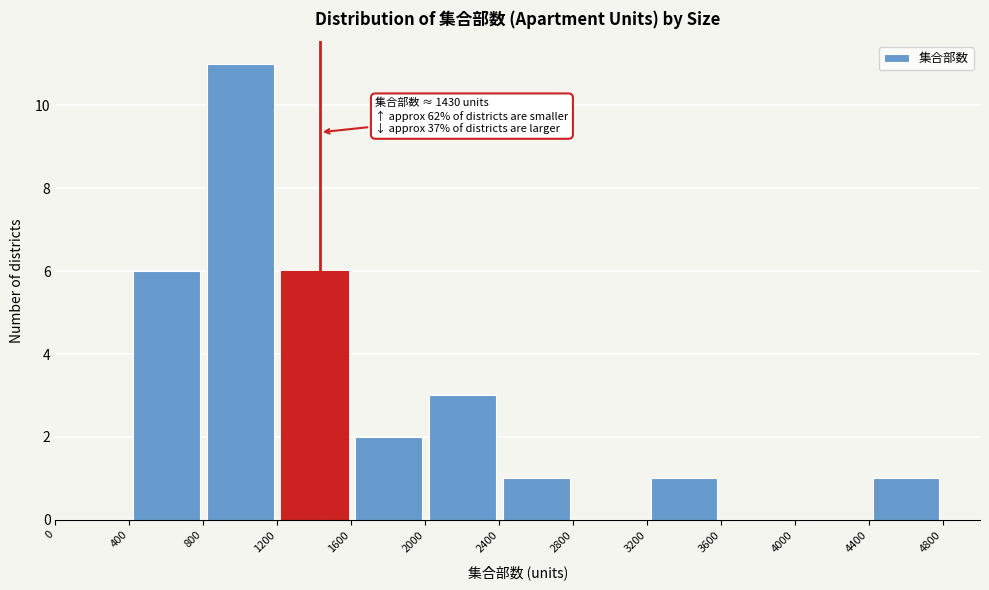

Over which range of the x-axis is the bar tallest?

800 to 1200